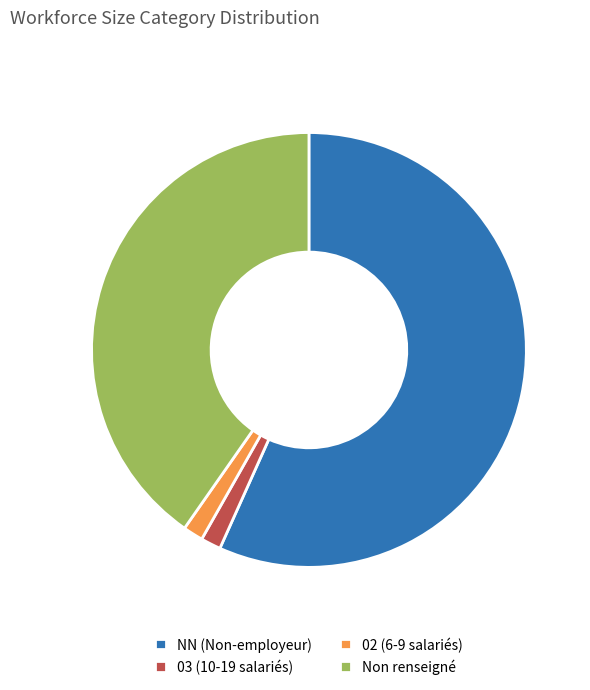

Combined, do Non renseigné and 03 (10-19 salariés) account for over 50%?

No